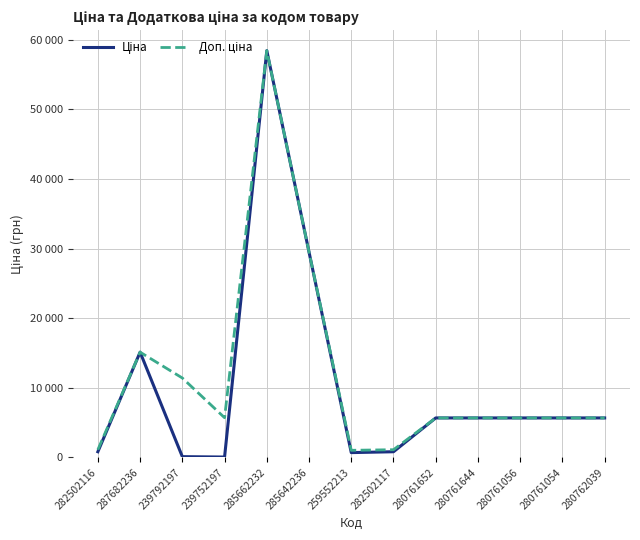

At which category does Доп. ціна reach its first local peak?

287682236